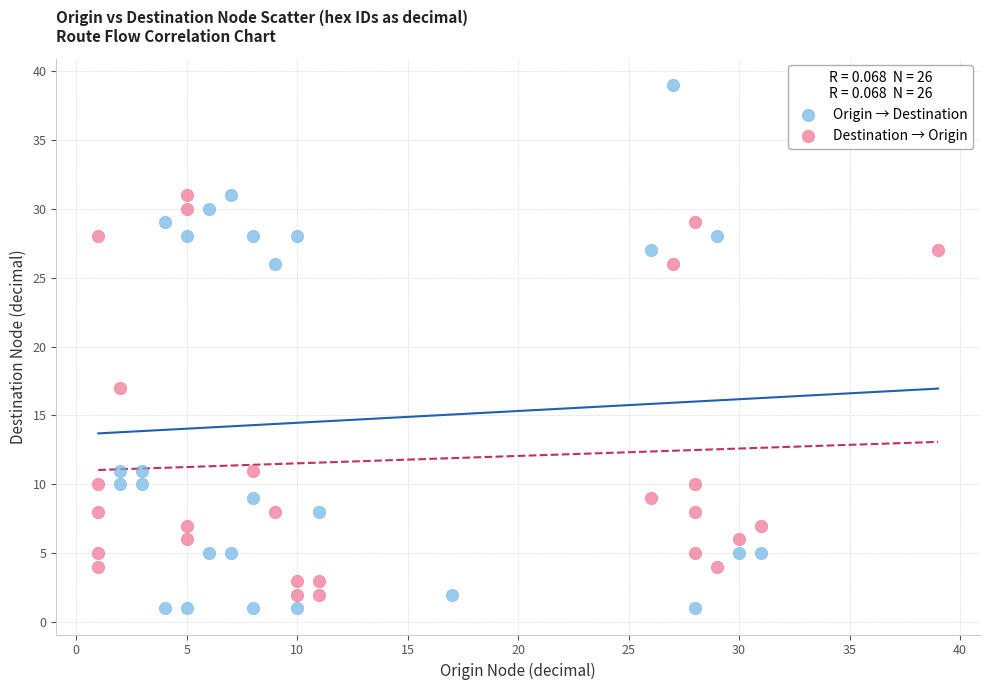

Which series reaches the minimum Y coordinate?

Origin → Destination